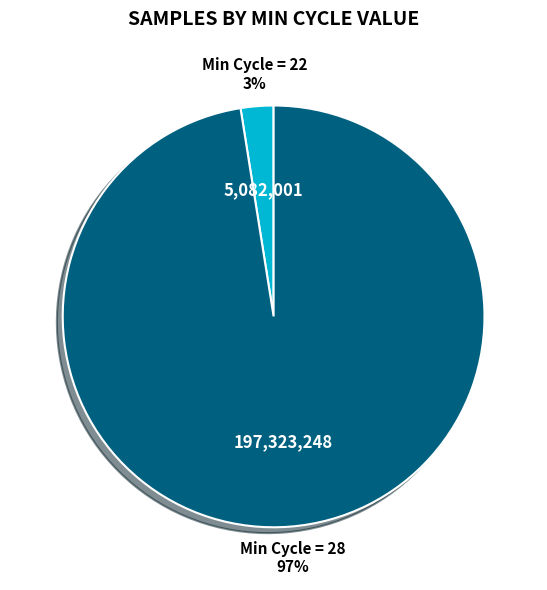

Does any single category account for the majority?

Yes